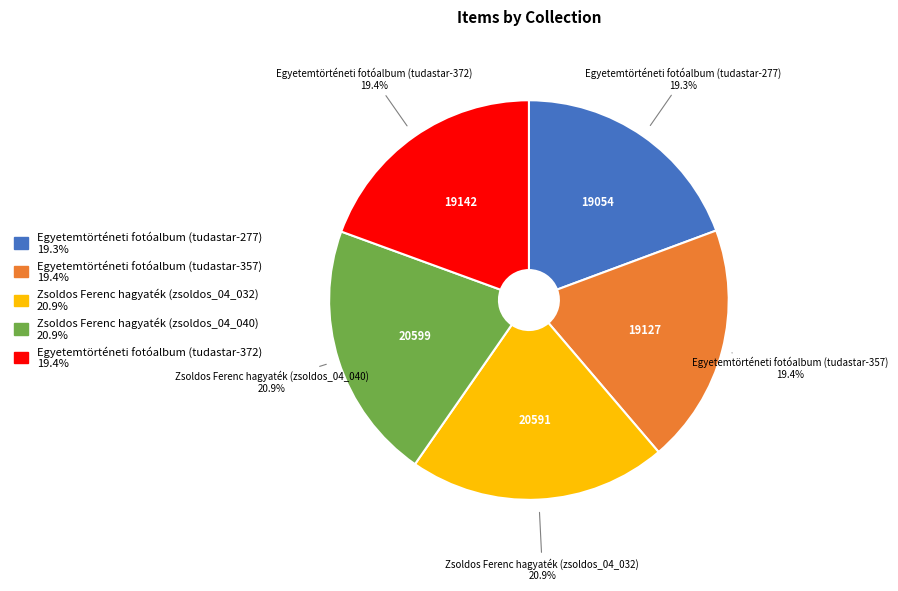

Which has a higher value, Zsoldos Ferenc hagyaték (zsoldos_04_040) or Egyetemtörténeti fotóalbum (tudastar-357)?

Zsoldos Ferenc hagyaték (zsoldos_04_040)